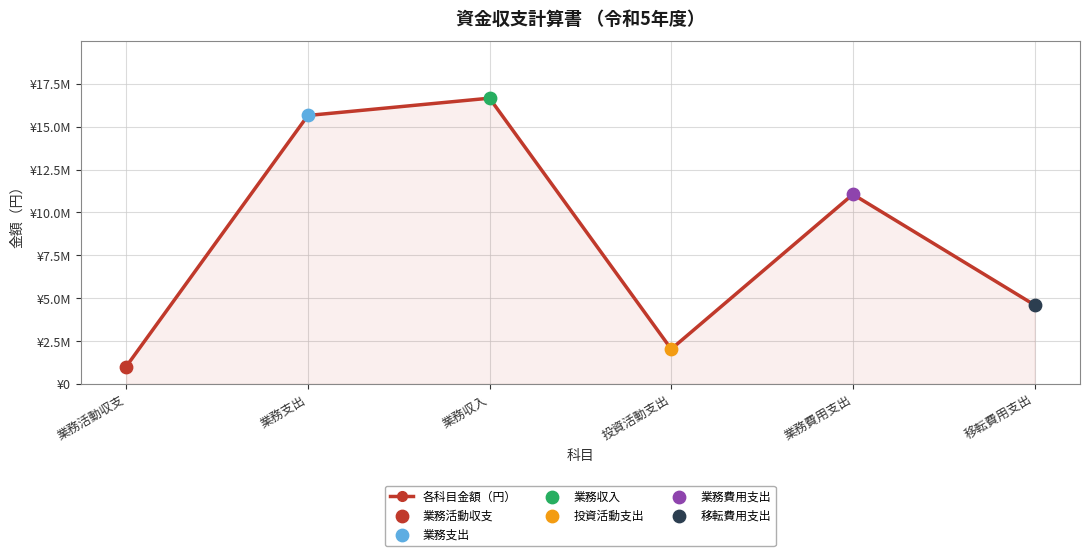

Which has a higher value, 業務活動収支 or 業務費用支出?

業務費用支出